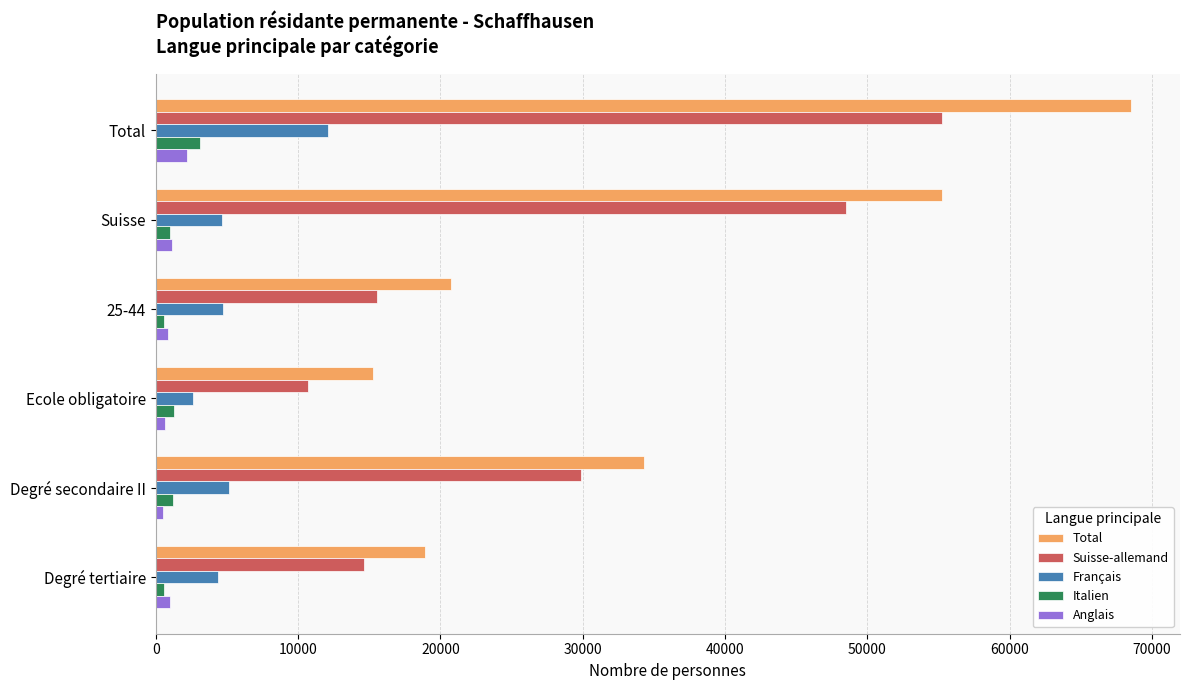

What is the difference between the second highest and second lowest values in the Total series?

36356.1